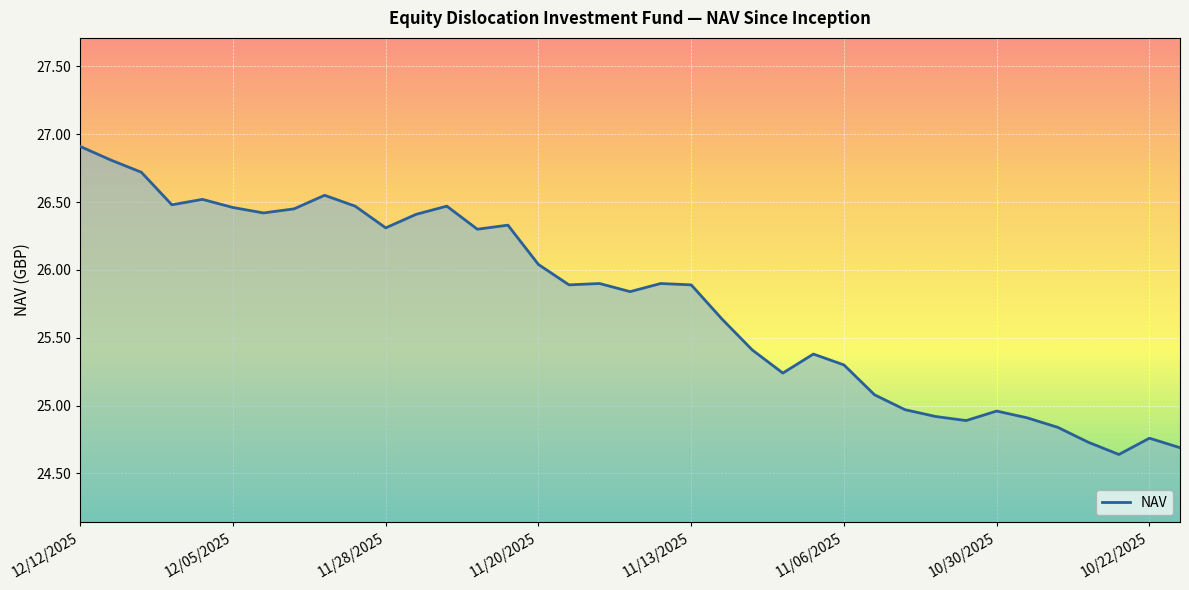

What is the greatest value displayed?

26.9